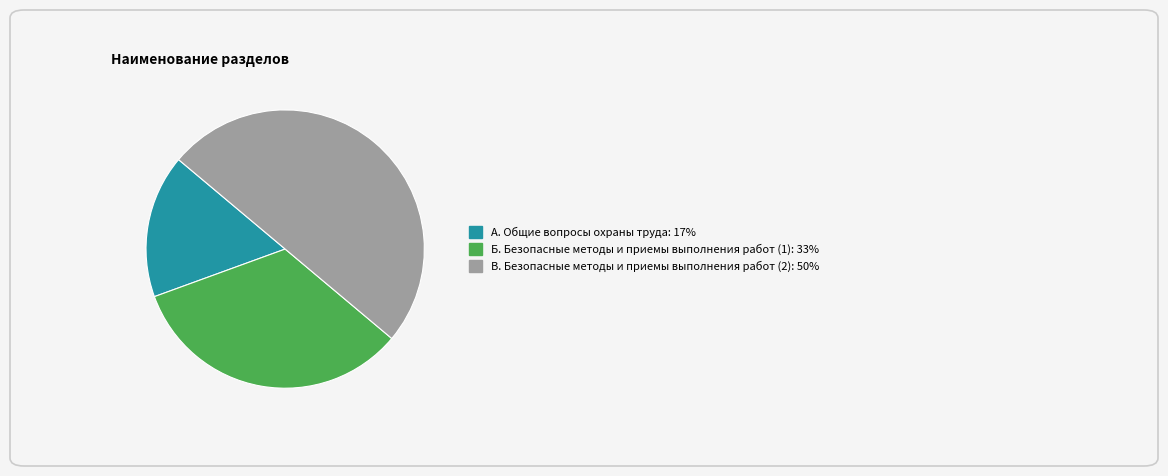

The А. Общие вопросы охраны труда slice represents 17% of the pie. True or false?

True